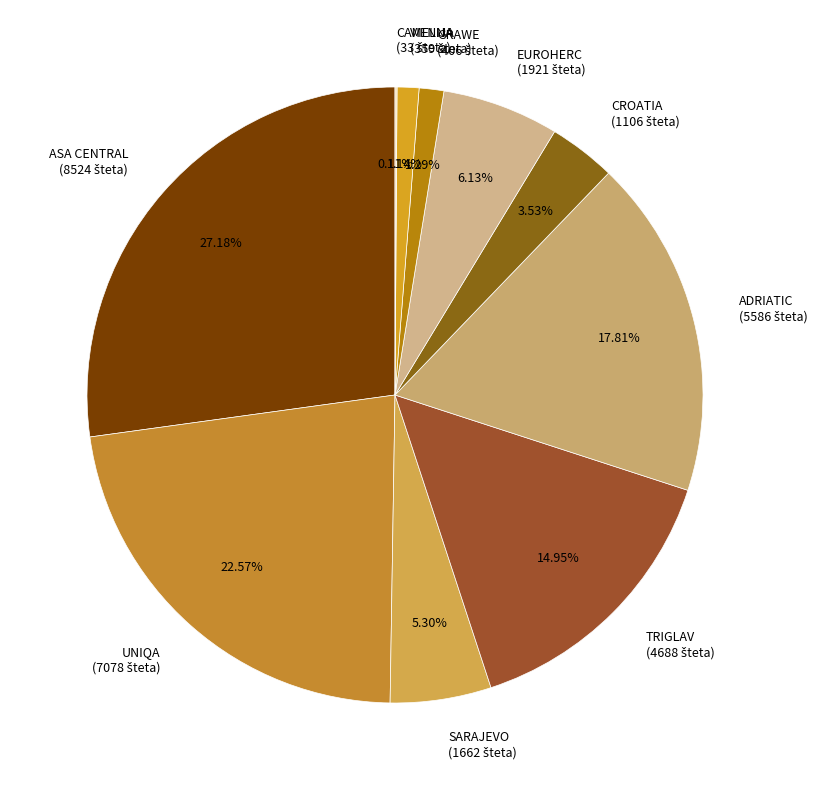

To the nearest percent, what is the difference between the largest and smallest slice percentages?

27%